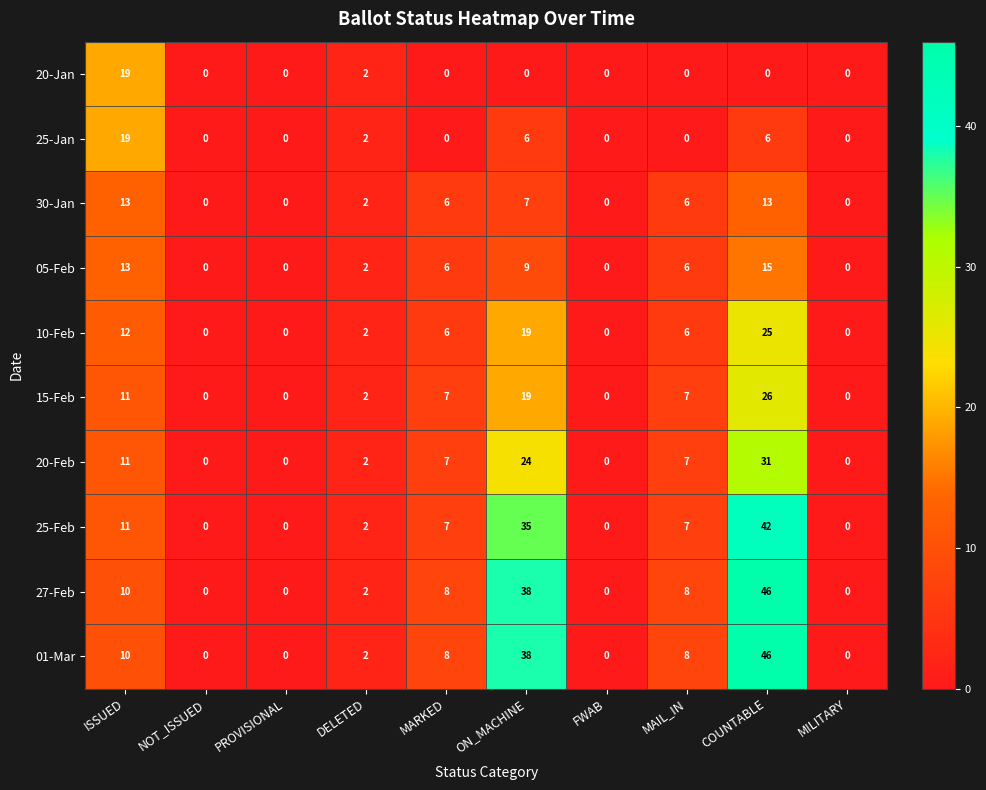

Which label corresponds to the largest value in the chart?

COUNTABLE